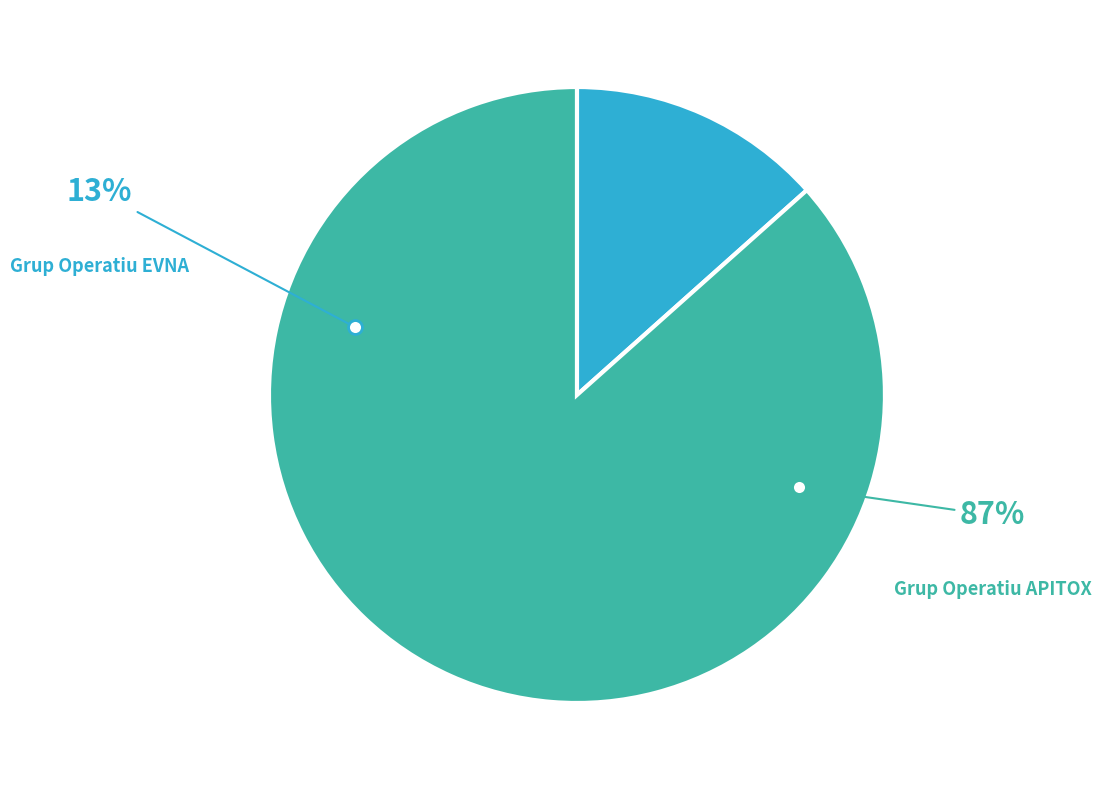

To the nearest percent, what percentage of the pie is Grup Operatiu EVNA?

13%